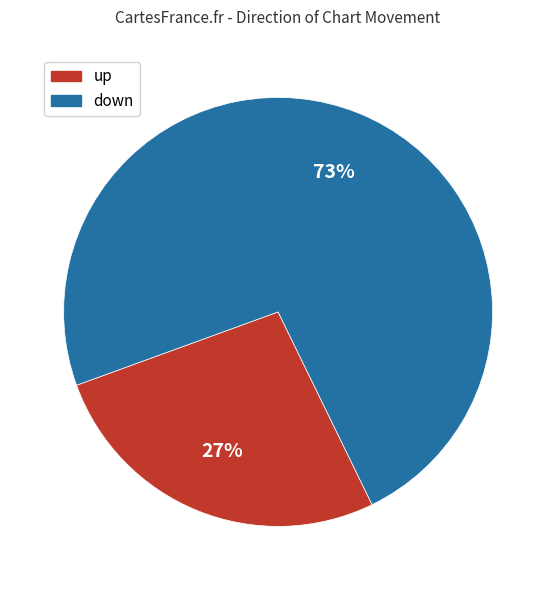

To the nearest percent, what percentage of the pie is up?

27%